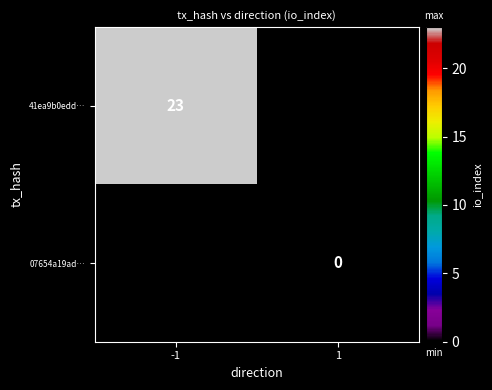

Is it true that 41ea9b0edd… equals 11 at -1?

False